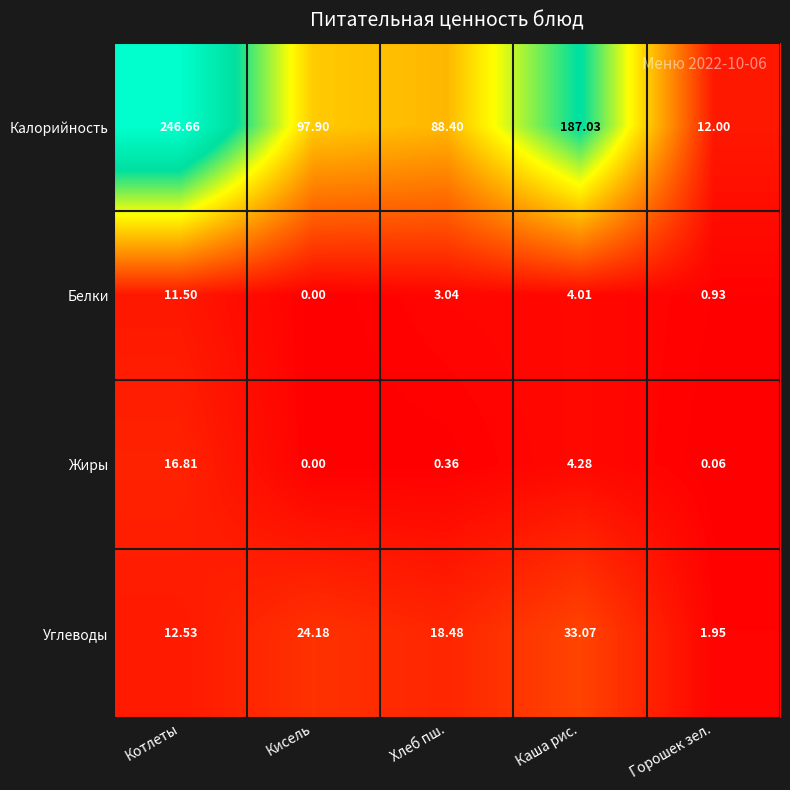

Is the value of Углеводы at Кисель greater than the value of Жиры at Кисель?

Yes